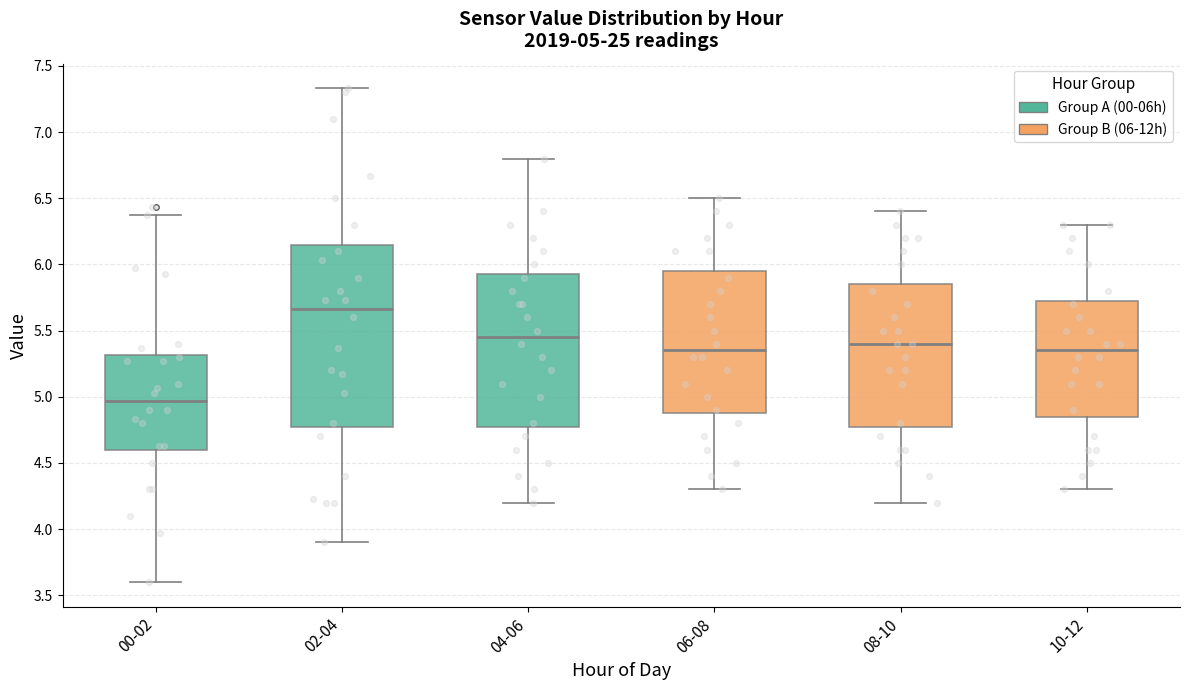

Which box's median line is the lowest?

00-02